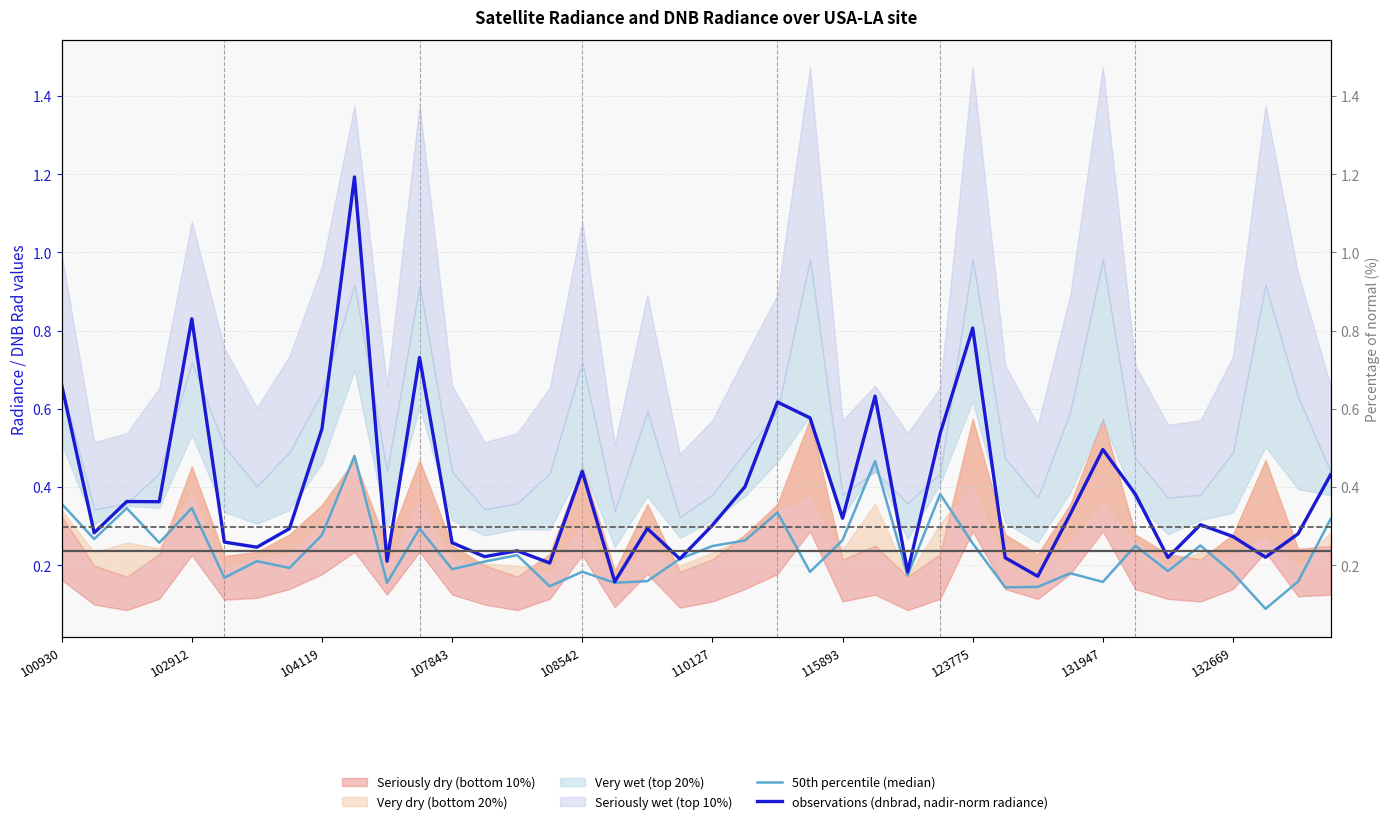

What is the difference between the second highest and second lowest values in the observations (dnbrad, nadir-norm radiance) series?

0.7